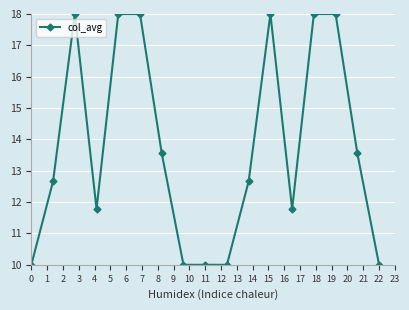

Reading left to right, transcribe all the data shown in this chart.

10.0	12.7	18.0	11.8	18.0	18.0	13.6	10.0	10.0	10.0	12.7	18.0	11.8	18.0	18.0	13.6	10.0